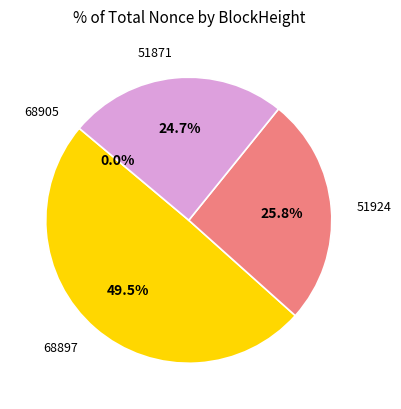

Does any single category account for the majority?

No